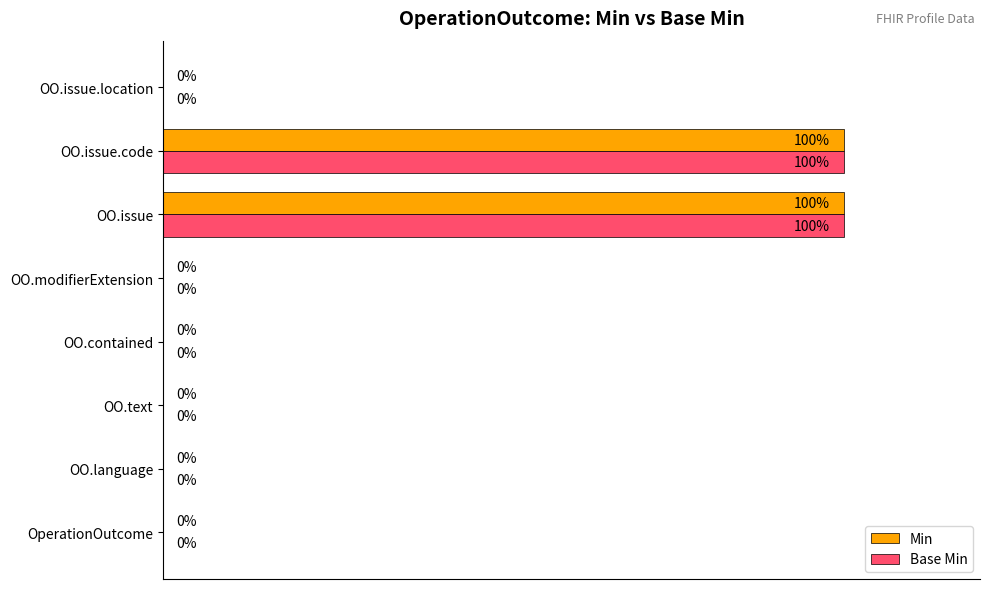

Is the value of Min at OO.language greater than the value of Base Min at OO.issue?

No